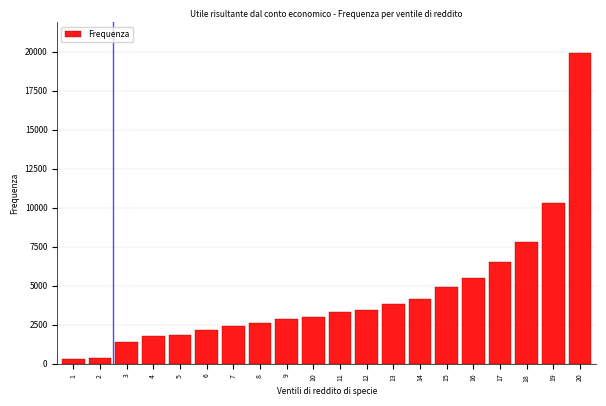

What is the difference between the maximum and minimum values?

19552